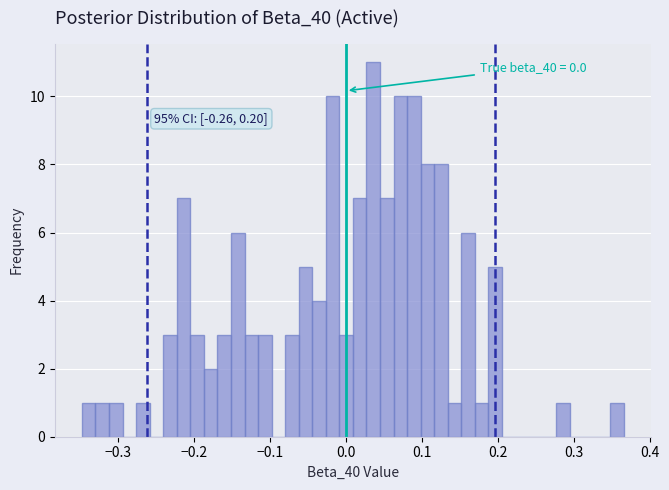

Around what value on the x-axis is the tallest bar? Give the approximate position of its centre, as read against the axis.

0.04